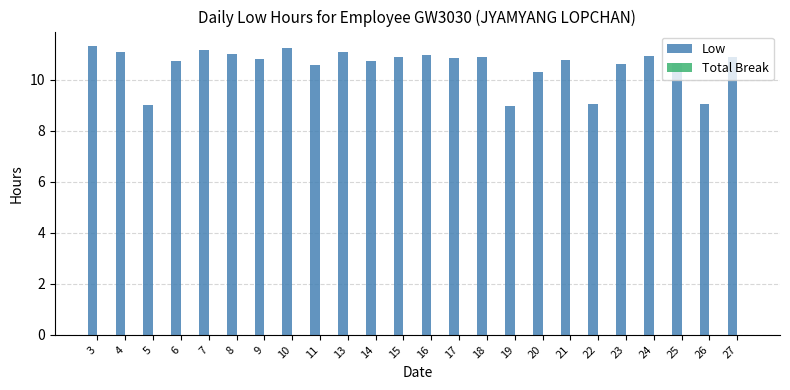

How many bars are there in total?

24